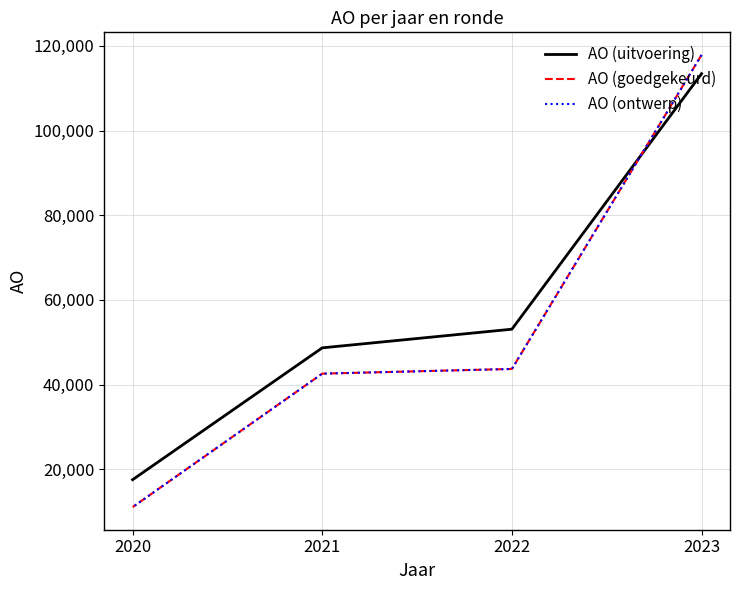

The AO (uitvoering) series shows 33719 at 2021. True or false?

False